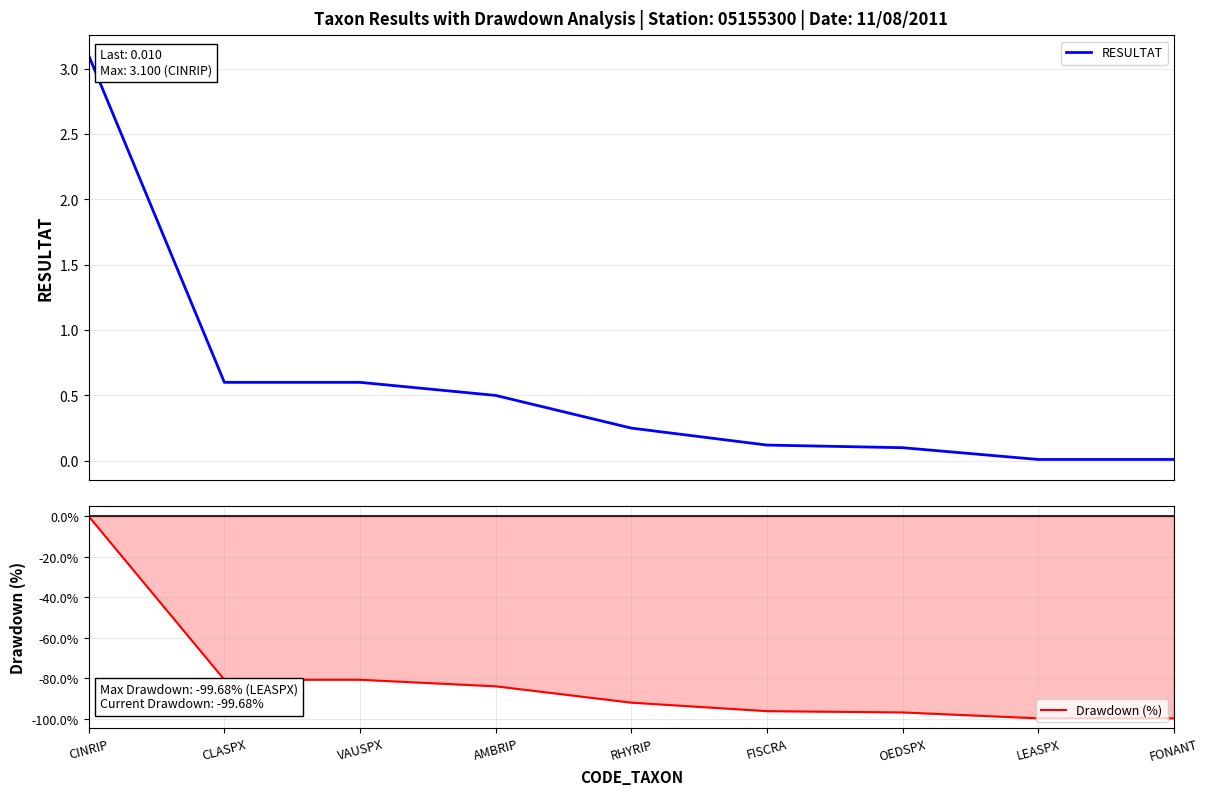

Which has a higher value, LEASPX or CLASPX?

CLASPX